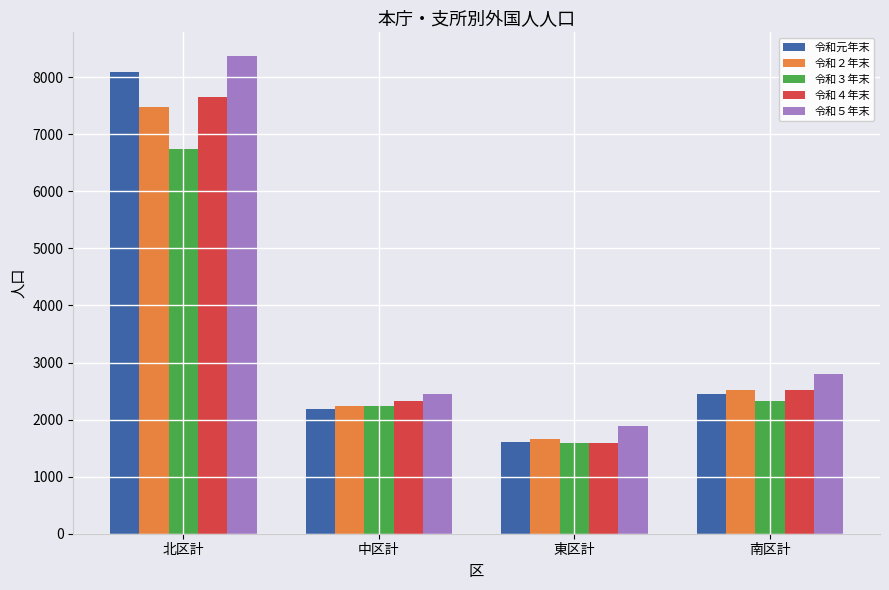

What position from the left is 北区計?

1